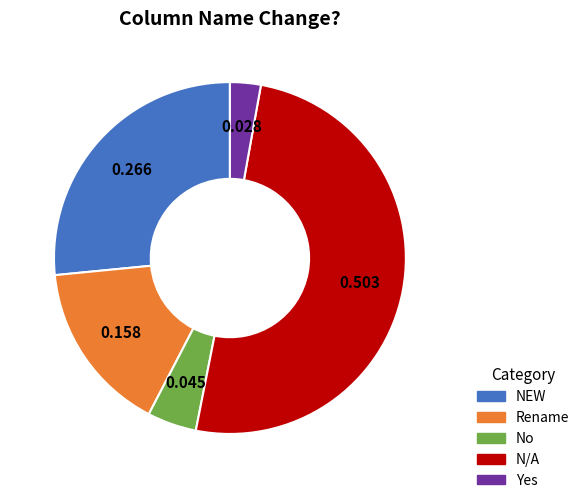

Between NEW and Yes, which is larger?

NEW